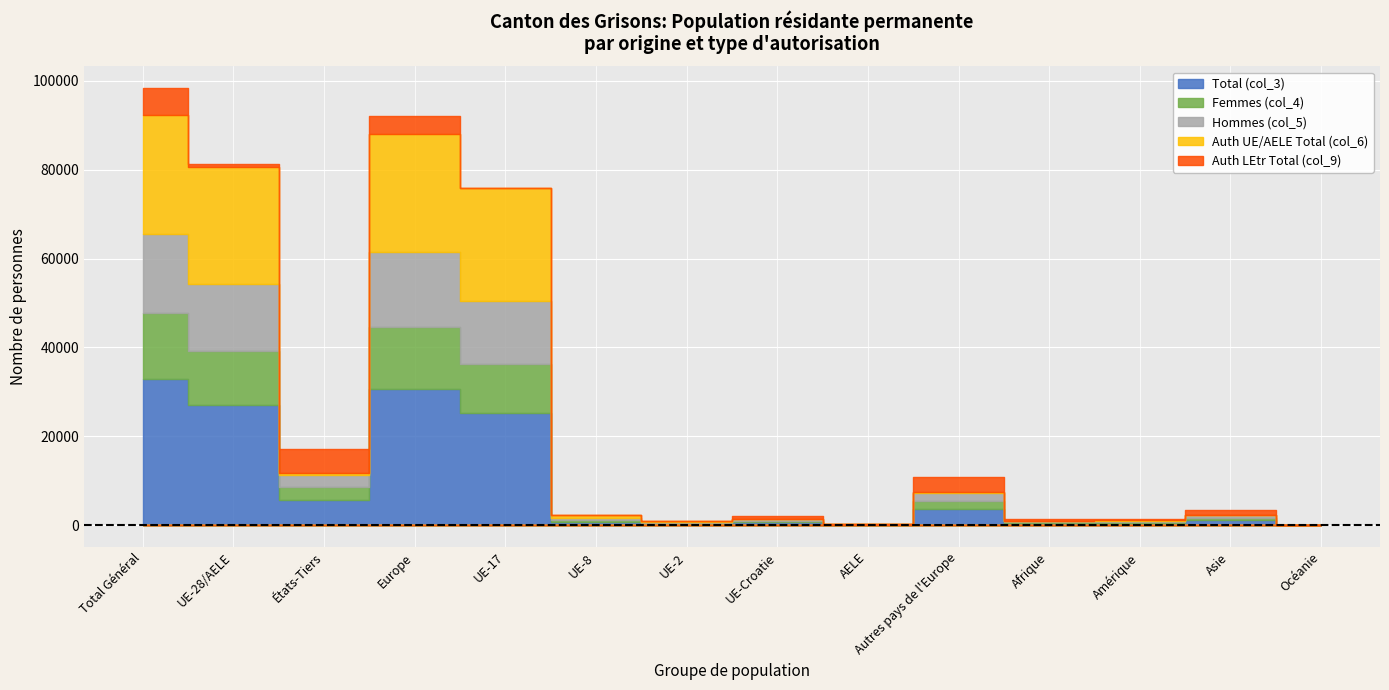

What is the label of the 2nd point from the left?

UE-28/AELE